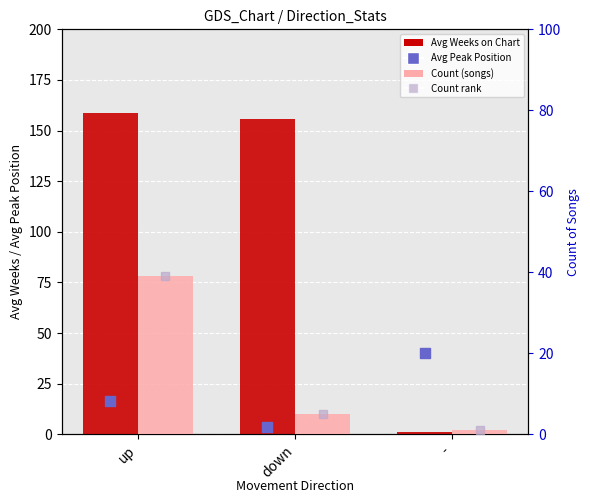

What is the total value across all series at down?

169.2